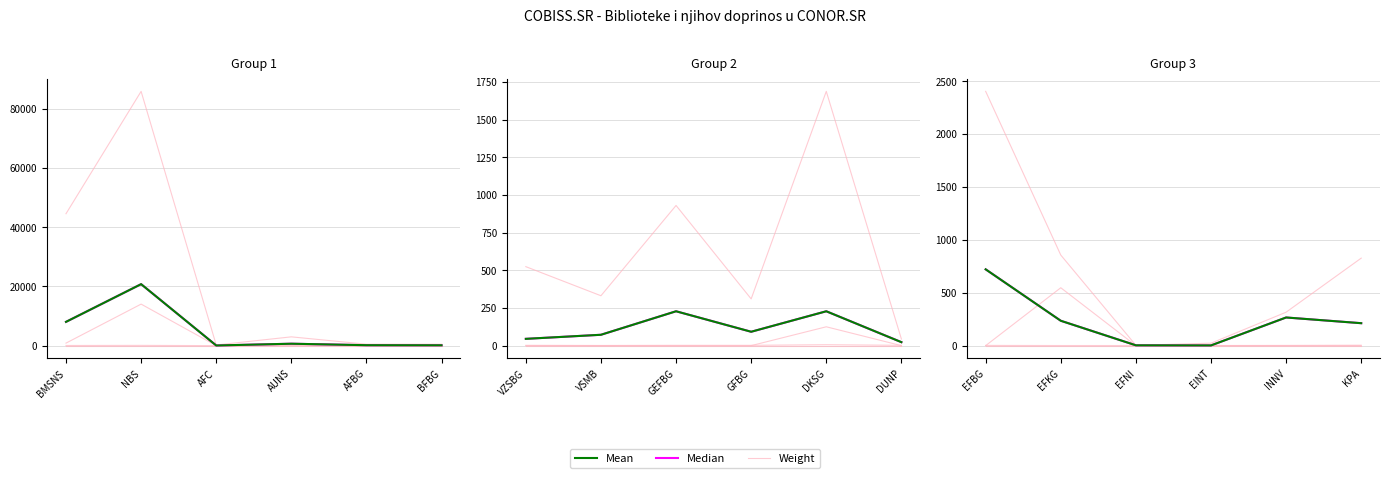

What is the sum of the Median values at BMSNS and BFBG?

8134